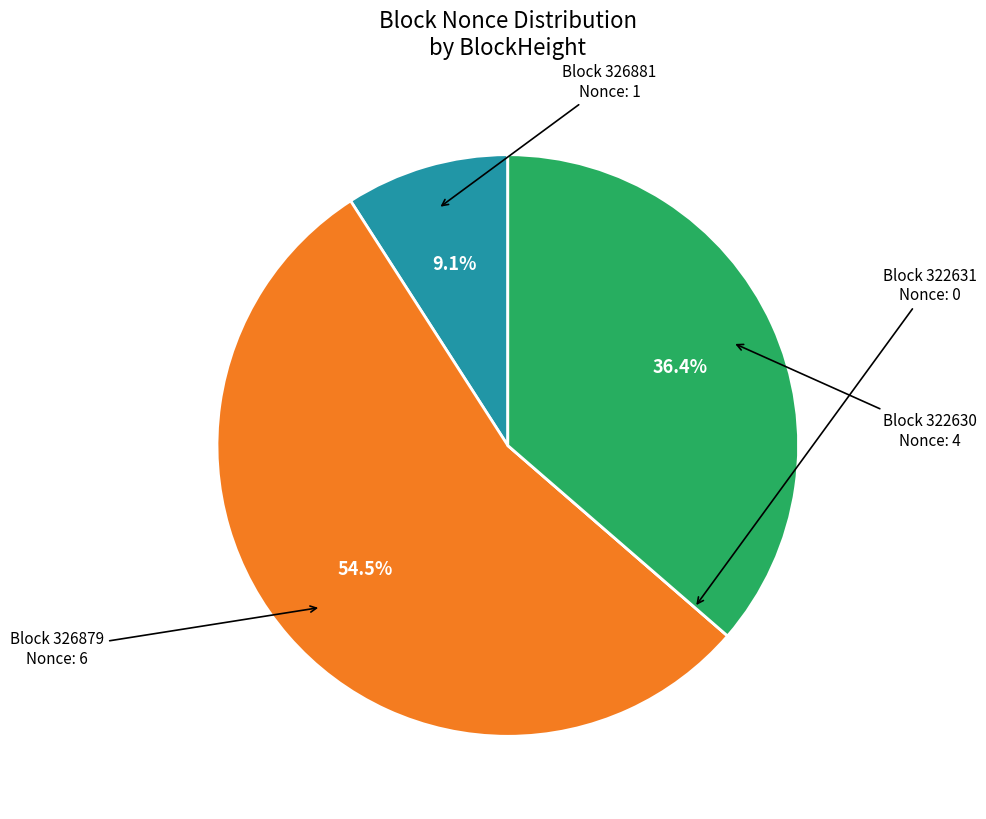

Is there any slice that represents more than half of the pie?

Yes